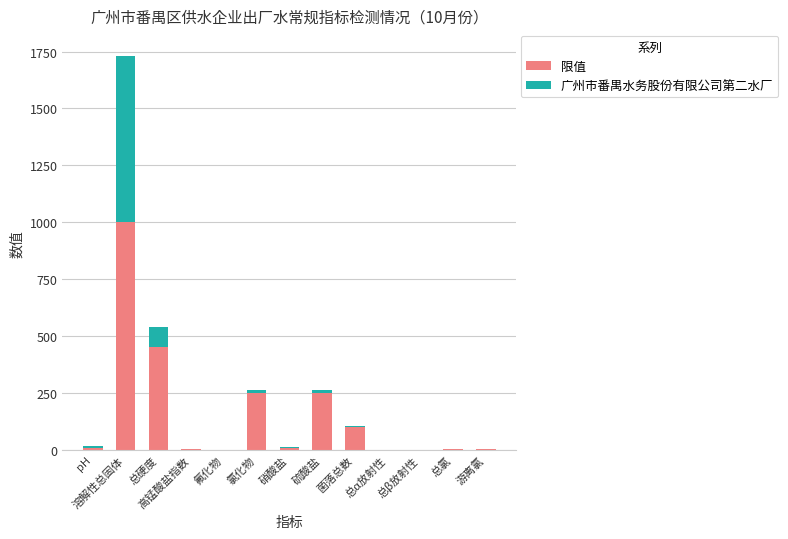

At which label does 限值 reach its peak?

溶解性总固体